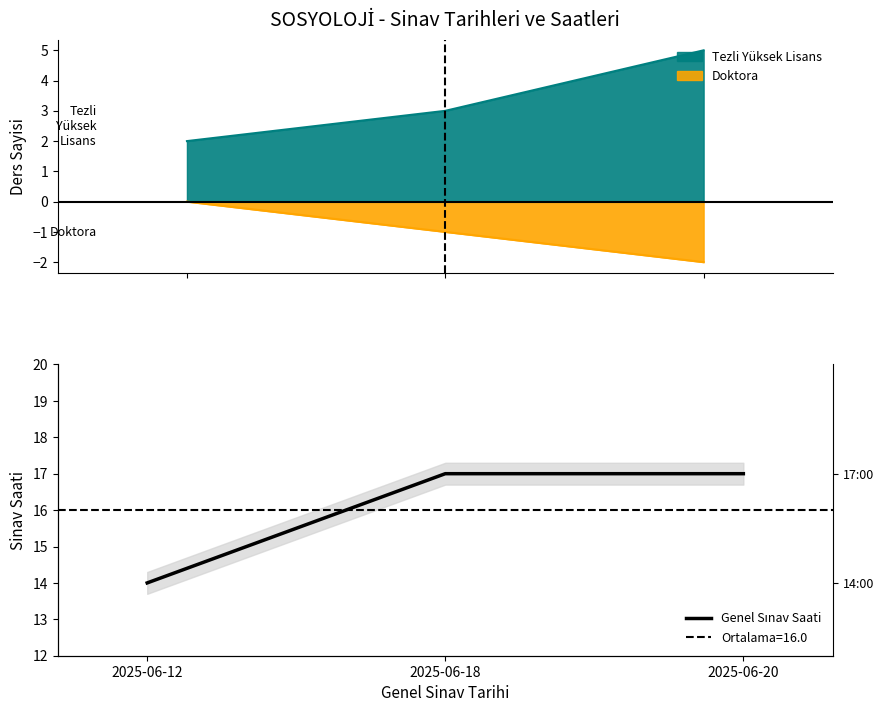

How many data points does each series have?

3